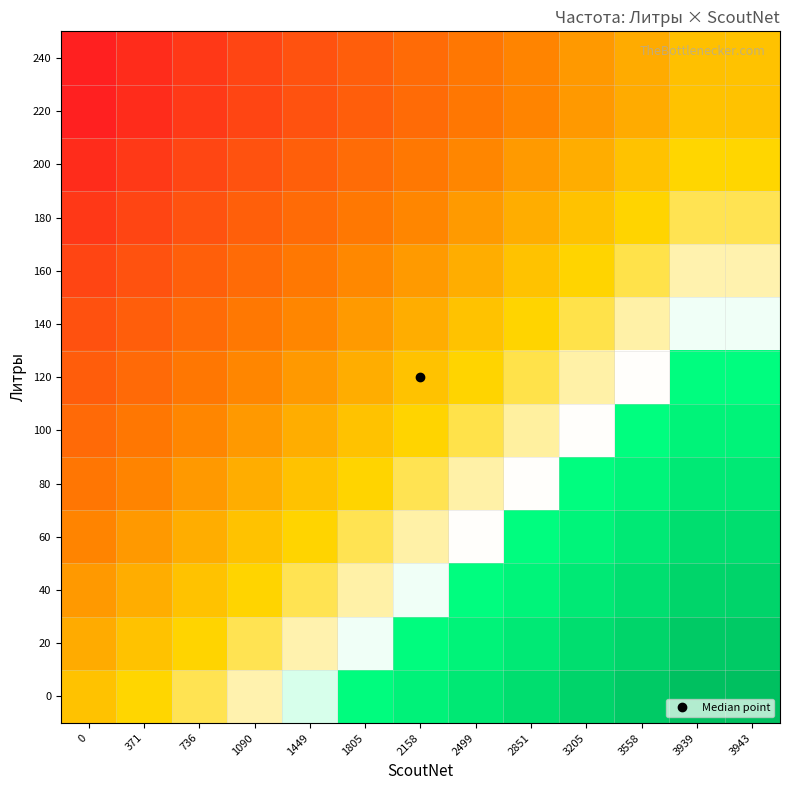

Rank the series by their maximum value, from lowest to highest.

240, 220, 200, 180, 160, 140, 120, 100, 80, 60, 40, 20, 0